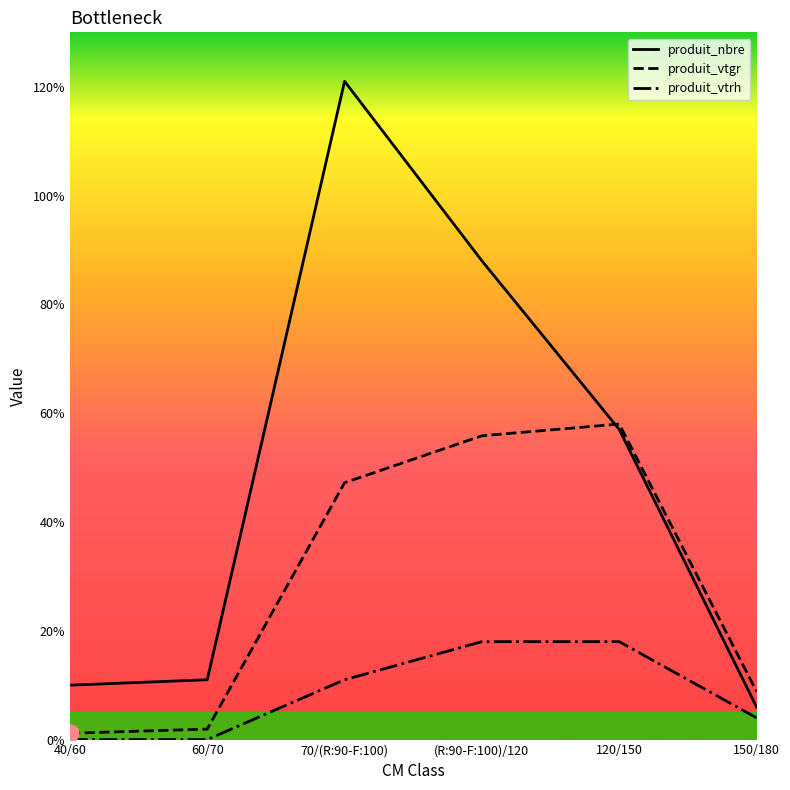

List the series in order of their peak value, lowest first.

produit_vtrh, produit_vtgr, produit_nbre